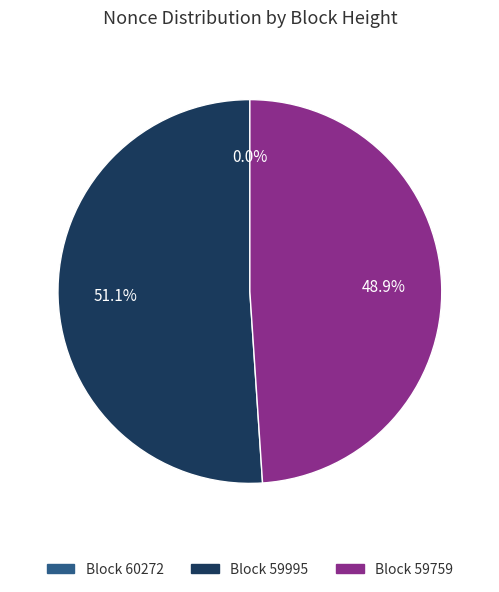

Which category has the biggest portion of the pie?

Block 59995